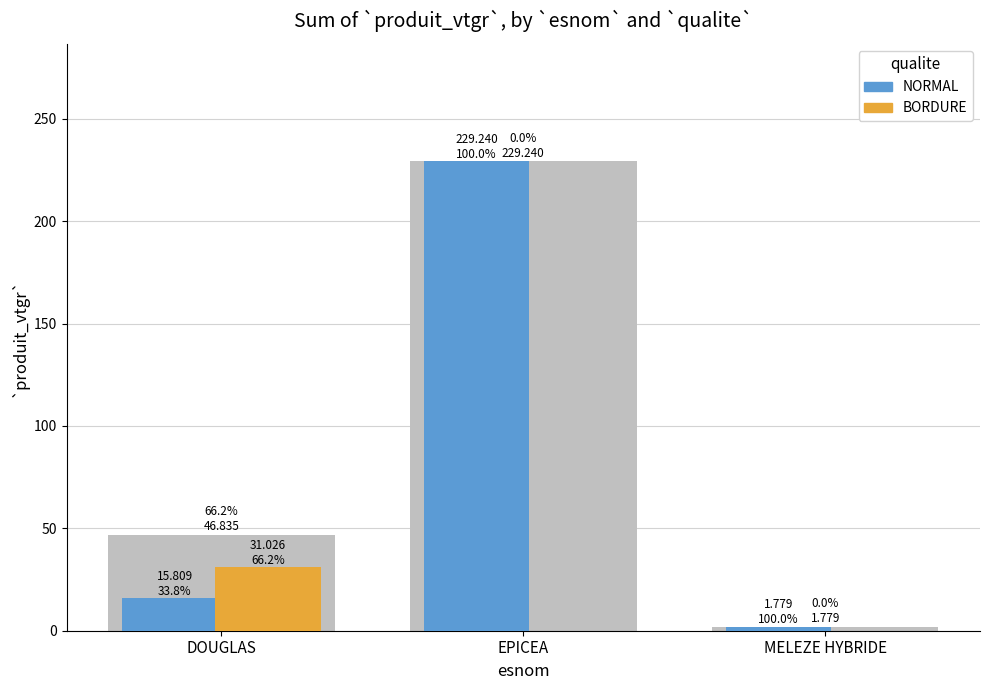

What is the total value across all series at DOUGLAS?

46.8